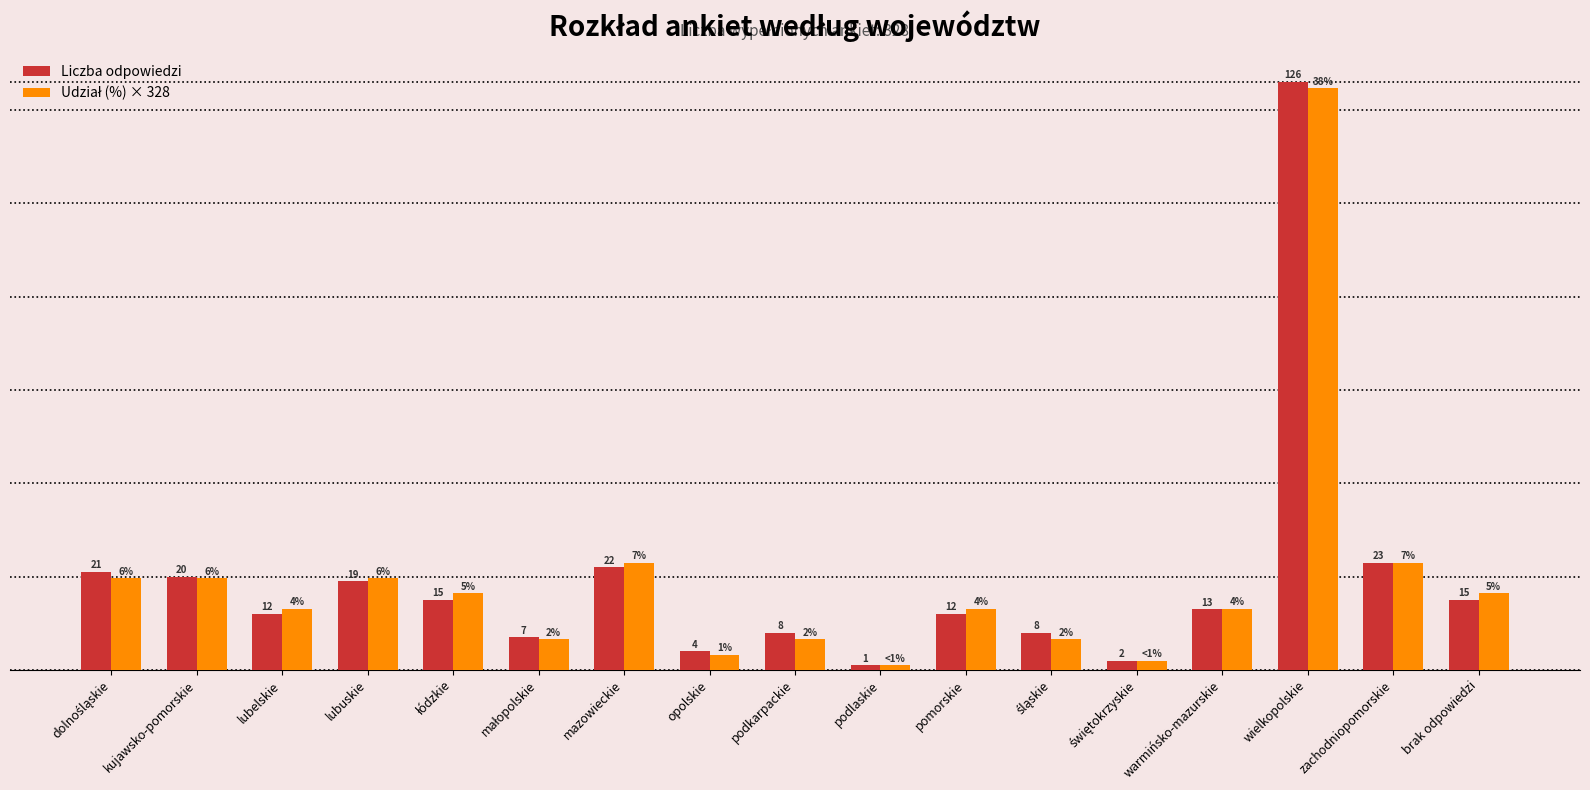

Which category has the lowest value across all series?

podlaskie